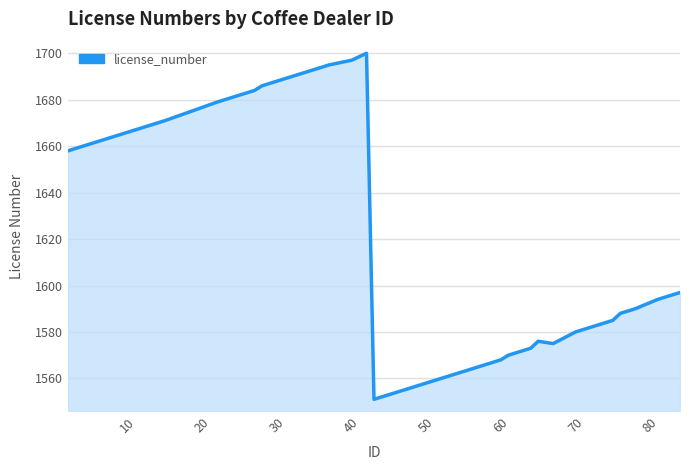

What is the difference between the maximum and minimum values?

149